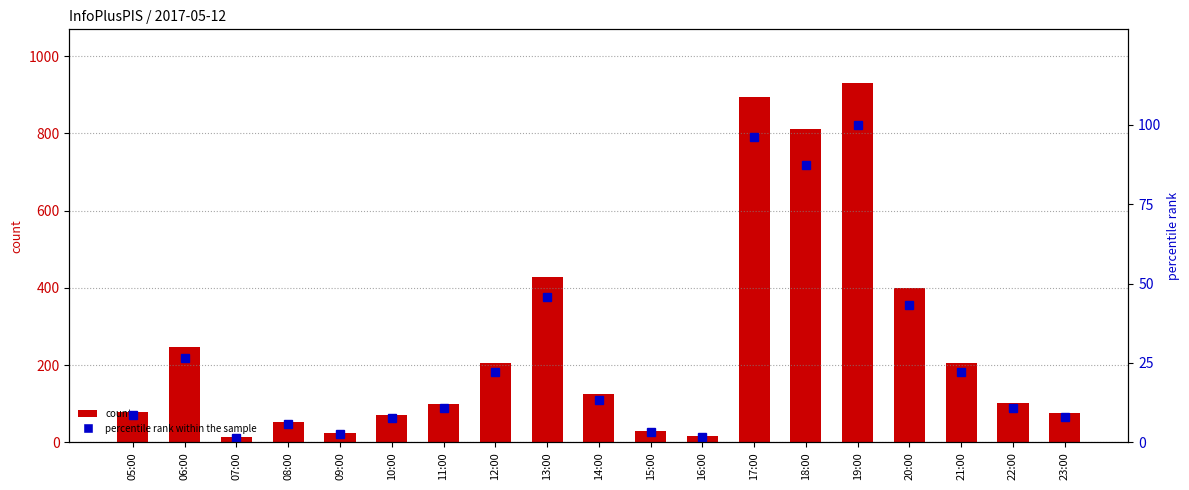

List the series in order of their peak value, highest first.

count, percentile rank within the sample